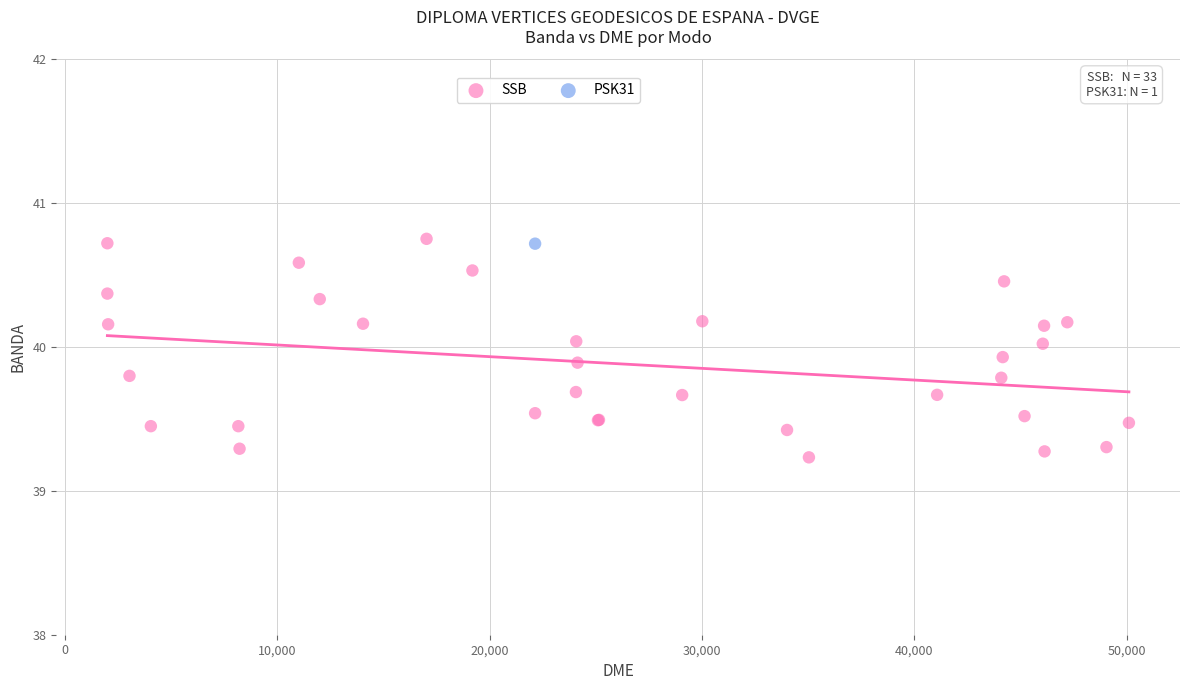

What are all the series names shown in the legend?

SSB, PSK31